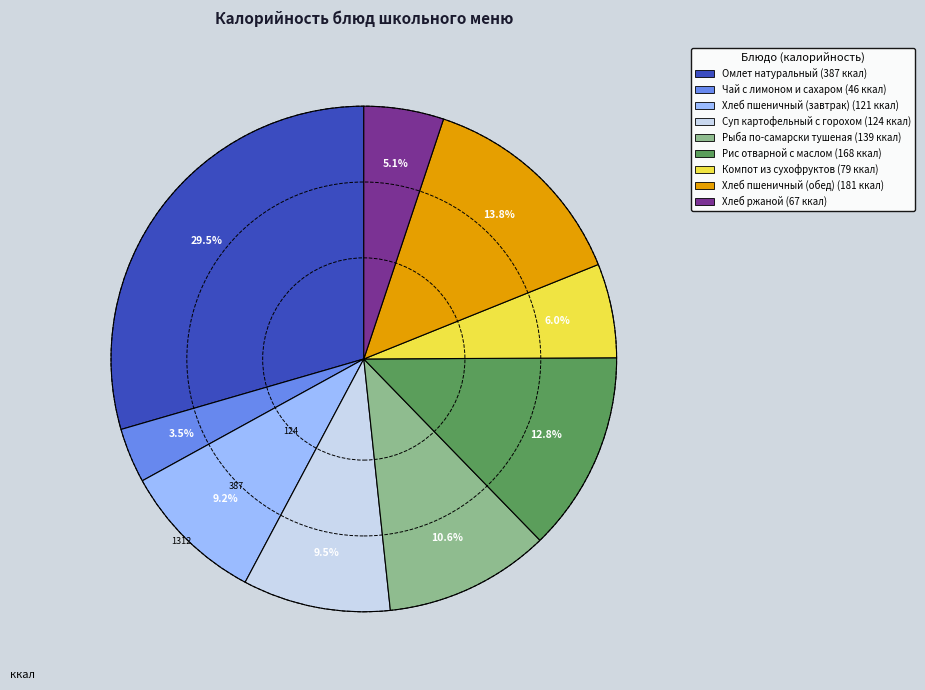

What percentage do Компот из сухофруктов and Хлеб пшеничный (завтрак) together represent?

15.2%